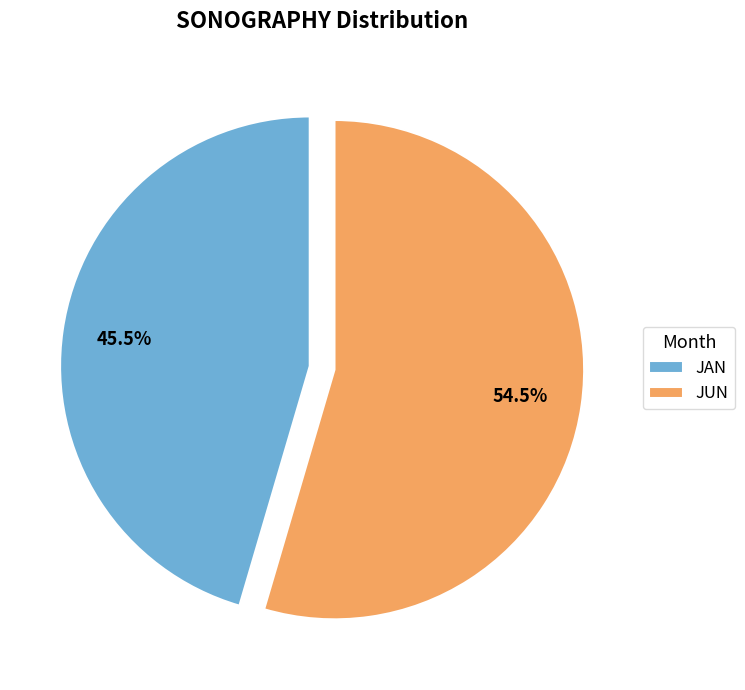

Is there a majority slice in this chart?

Yes